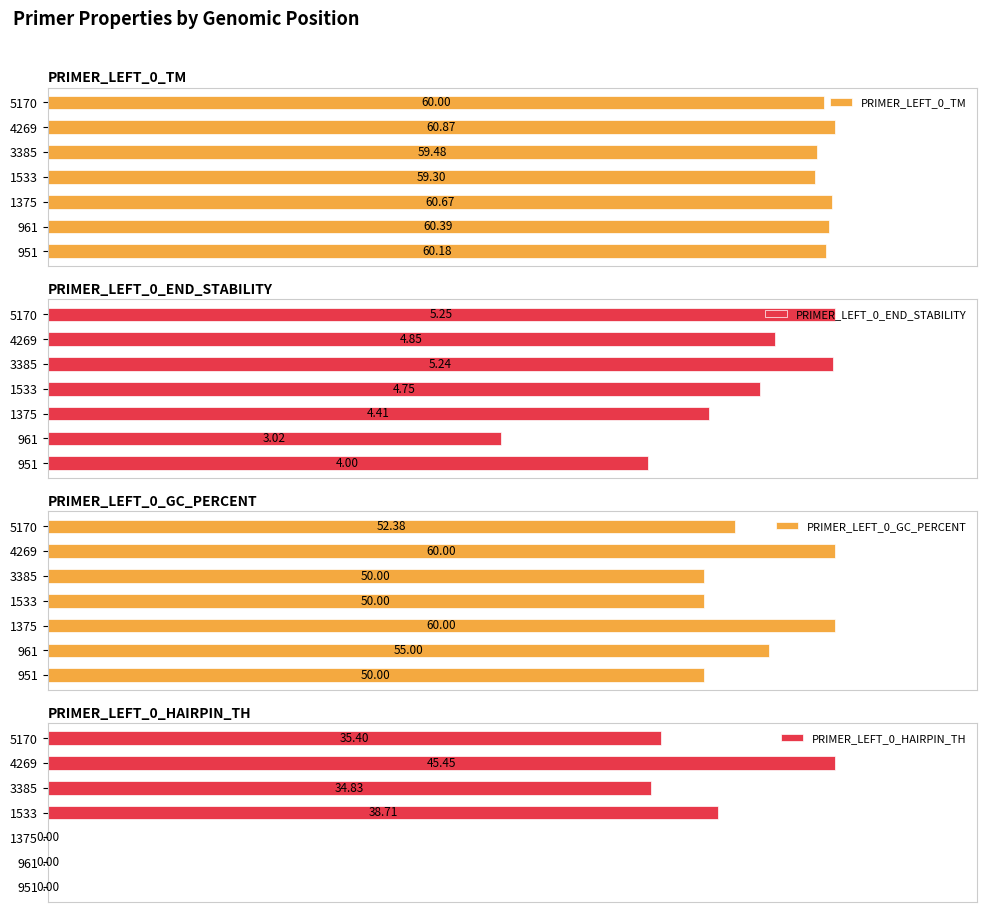

List the labels in order of PRIMER_LEFT_0_TM value, smallest first.

1533, 3385, 5170, 951, 961, 1375, 4269